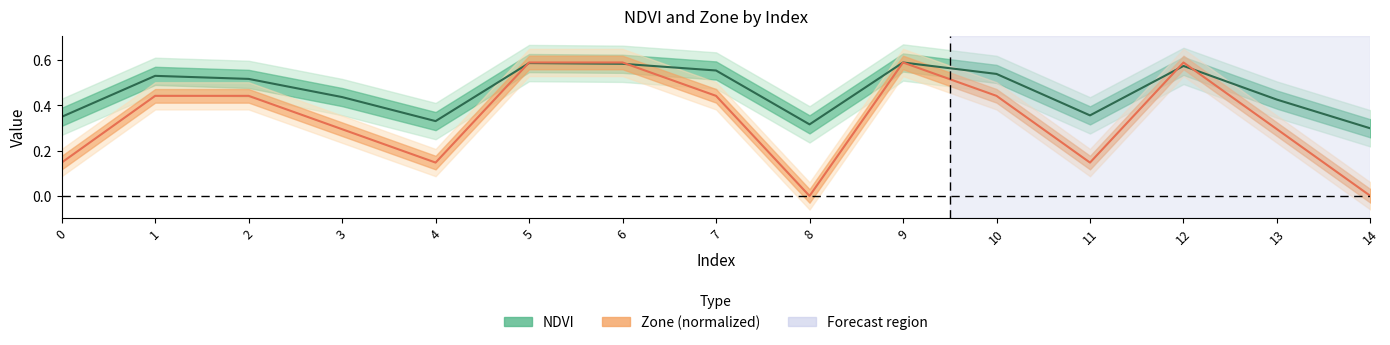

In NDVI, how many points are higher than both neighbors (excluding endpoints)?

4